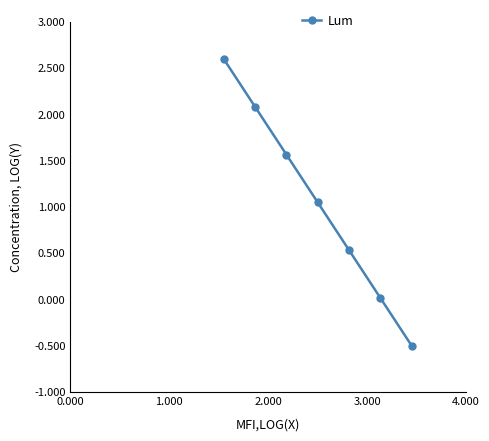

True or false: there are more than 2 points higher than both neighbors.

False